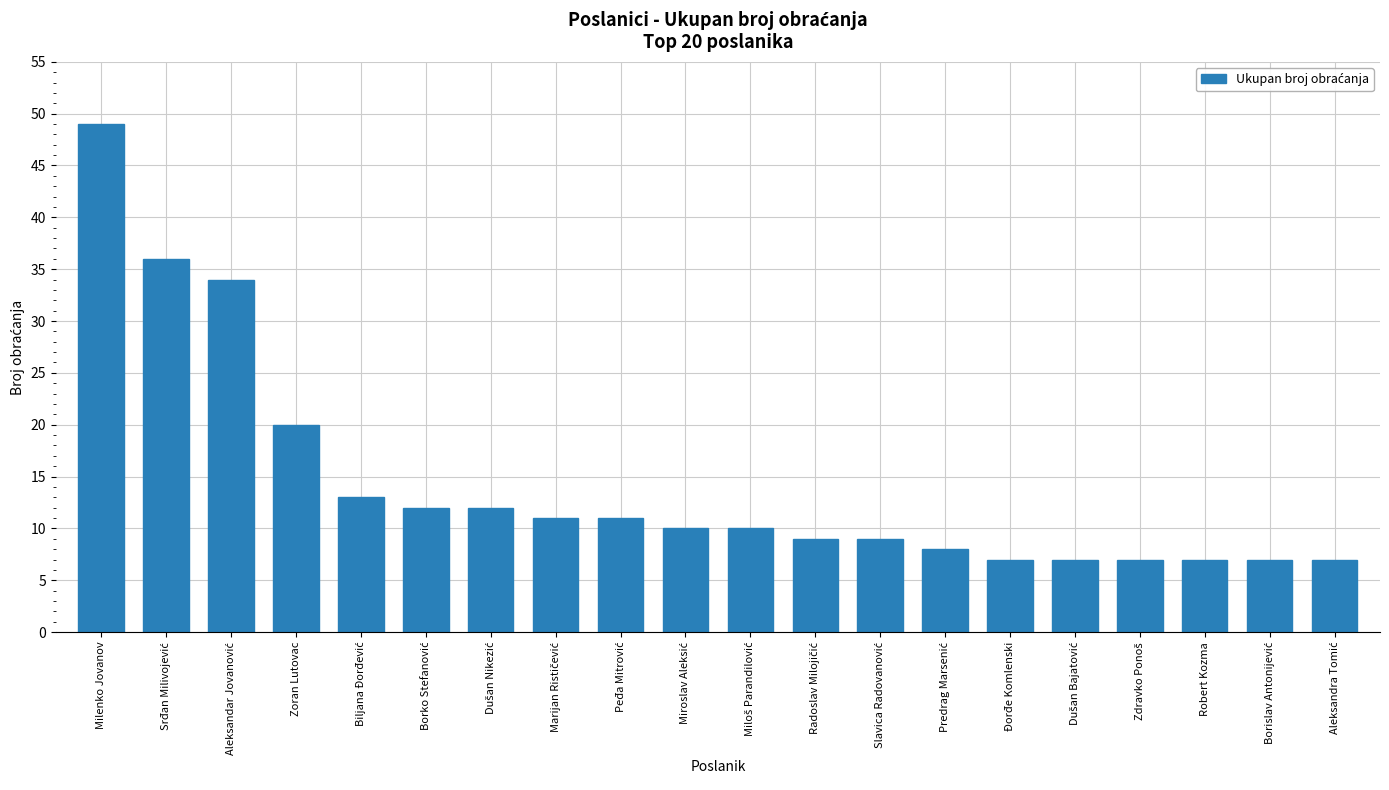

What is the greatest value displayed?

49